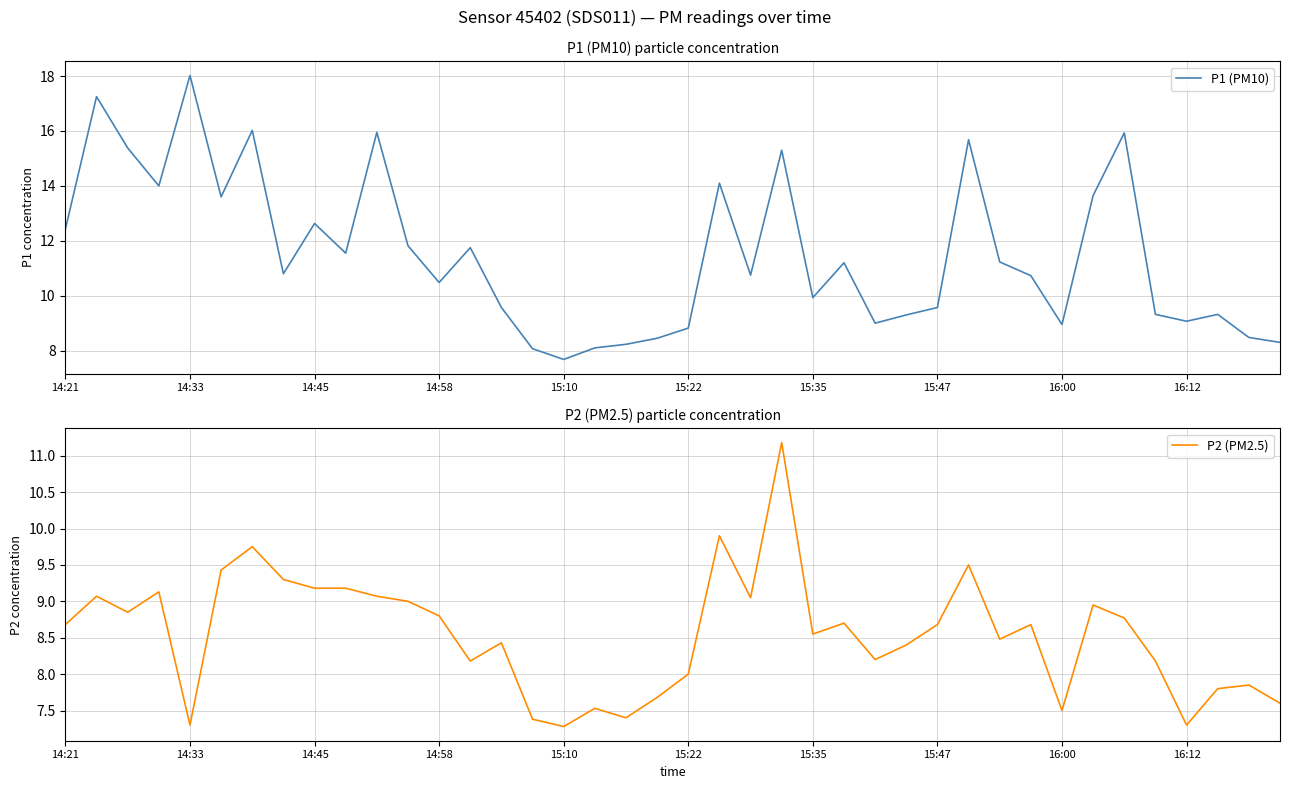

What is the minimum value for P1 (PM10)?

7.7